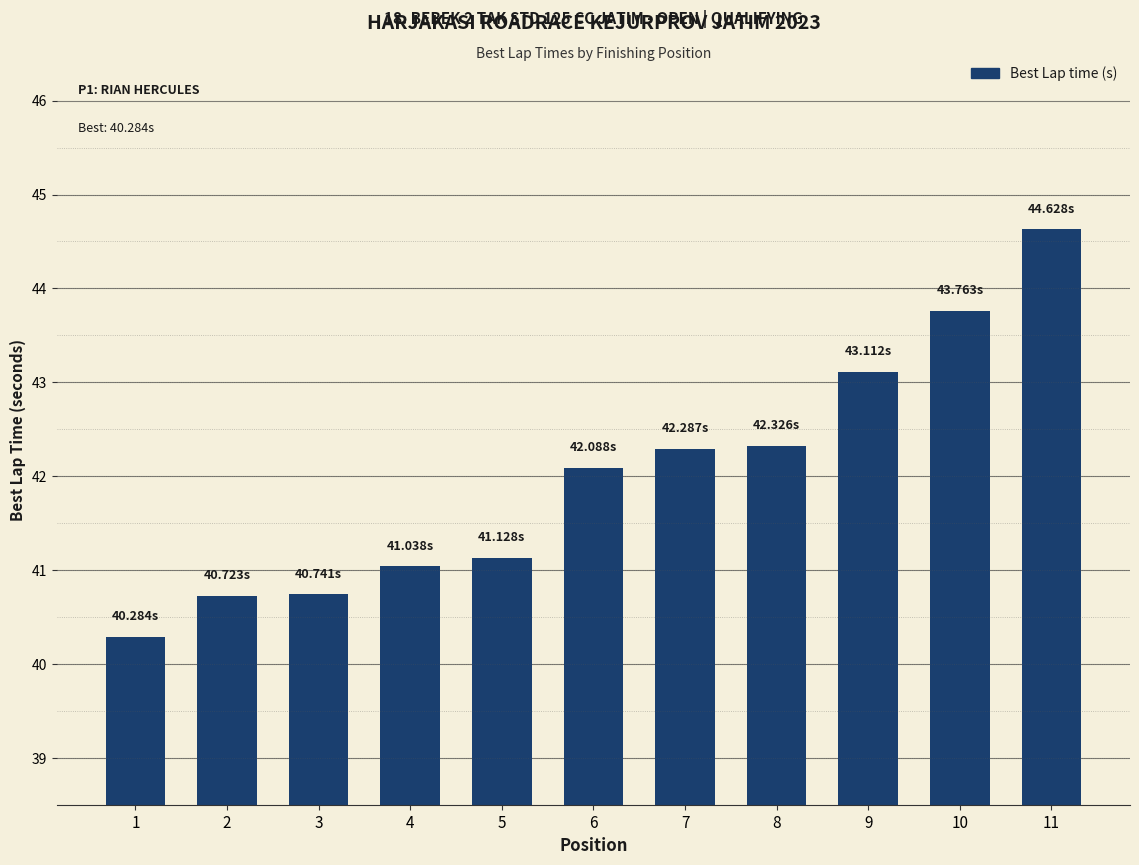

What is the change in value from 2 to 10?

+3.0